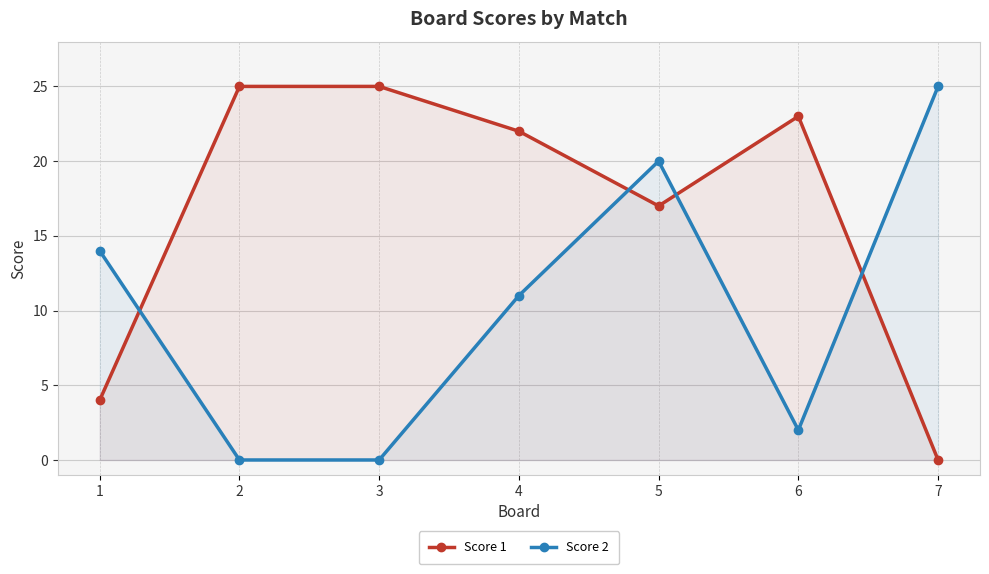

What is the sum of the Score 2 values at 6 and 4?

13